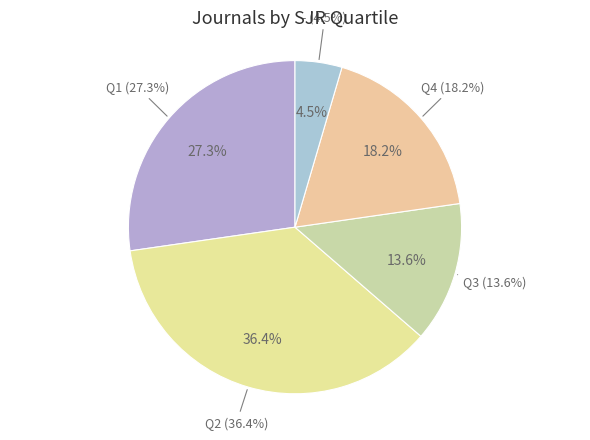

Rank the categories by value from highest to lowest.

Q2, Q1, Q4, Q3, -